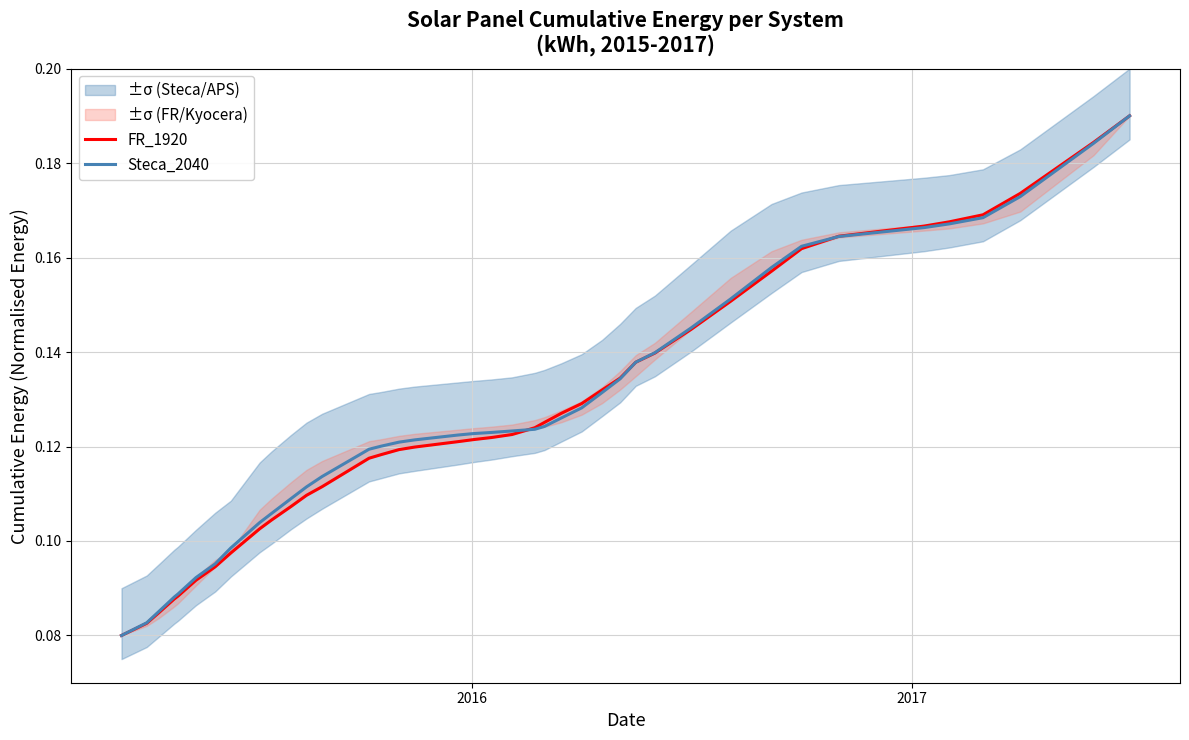

How many times do FR_1920 and Steca_2040 cross each other?

3